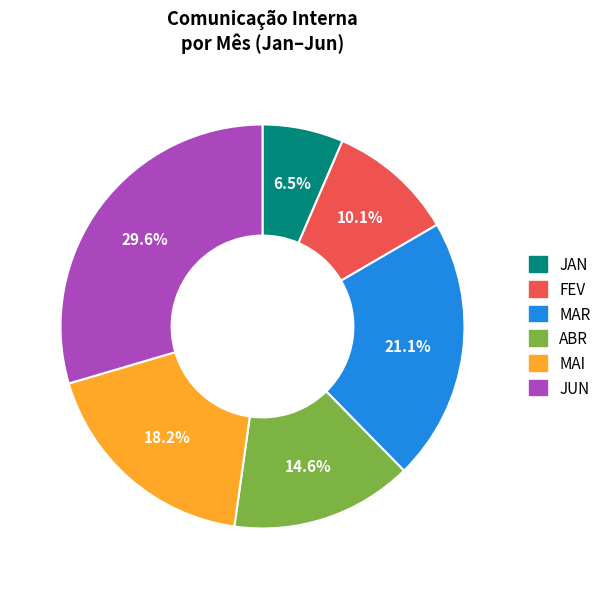

How many slices are in this pie chart?

6